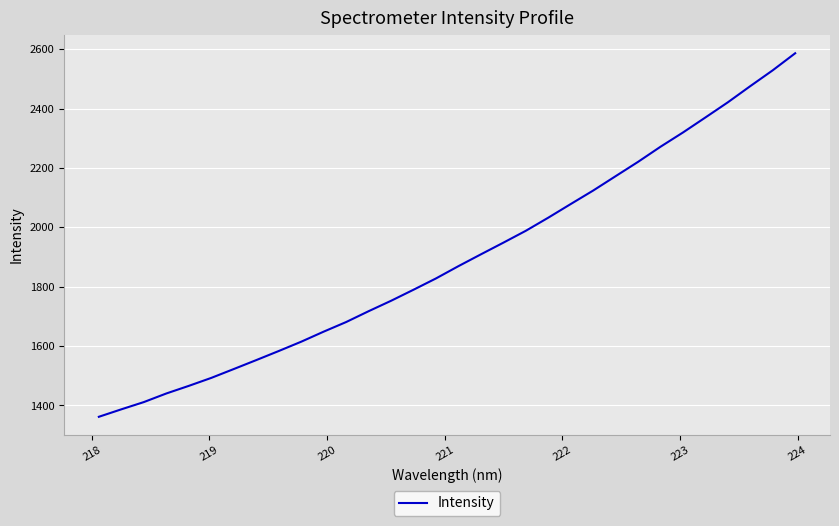

What is the greatest value displayed?

2586.8